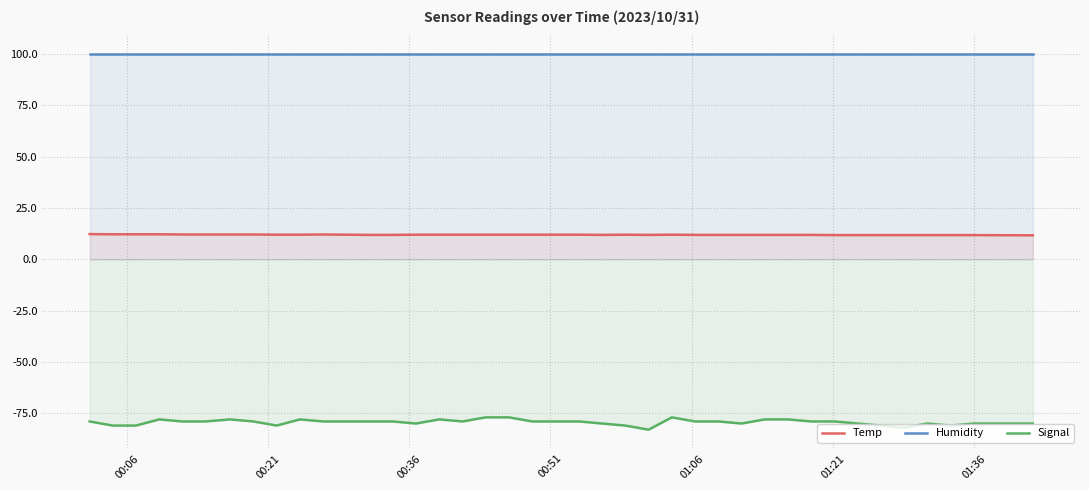

True or false: Temp and Signal intersect in this chart.

False